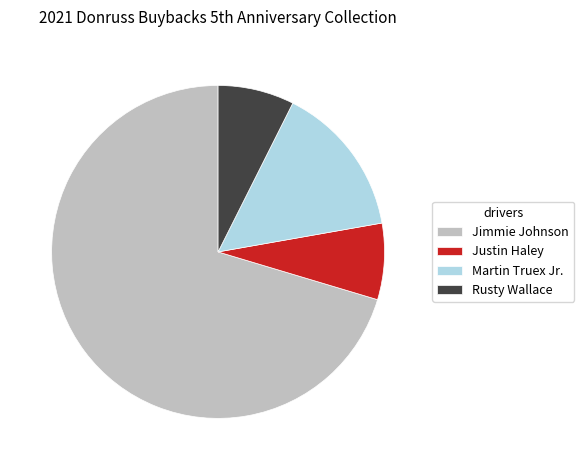

Which category has the biggest portion of the pie?

Jimmie Johnson